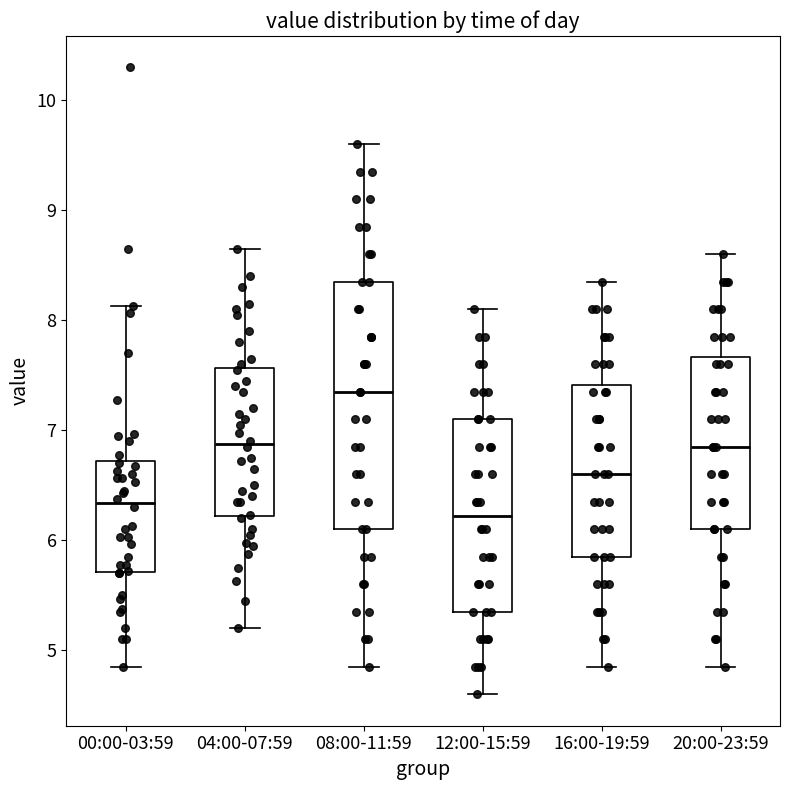

Where is the upper edge of the box for 20:00-23:59 on the y-axis? The values are not printed on the chart, so give them approximately, as read against the axis.

7.7